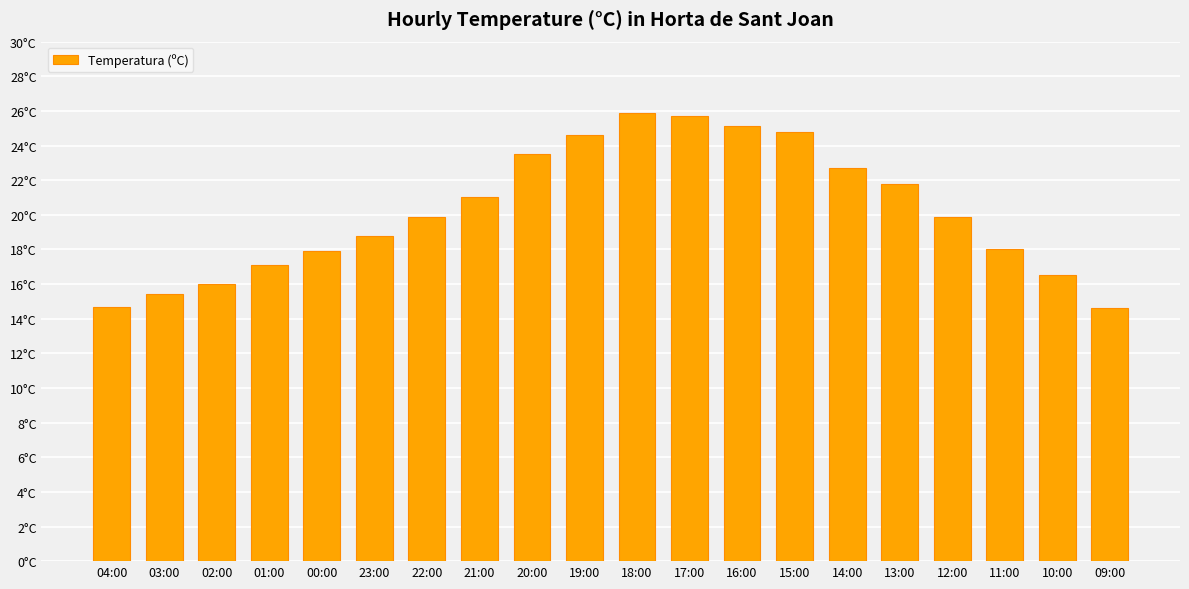

Does the chart contain any negative values?

No